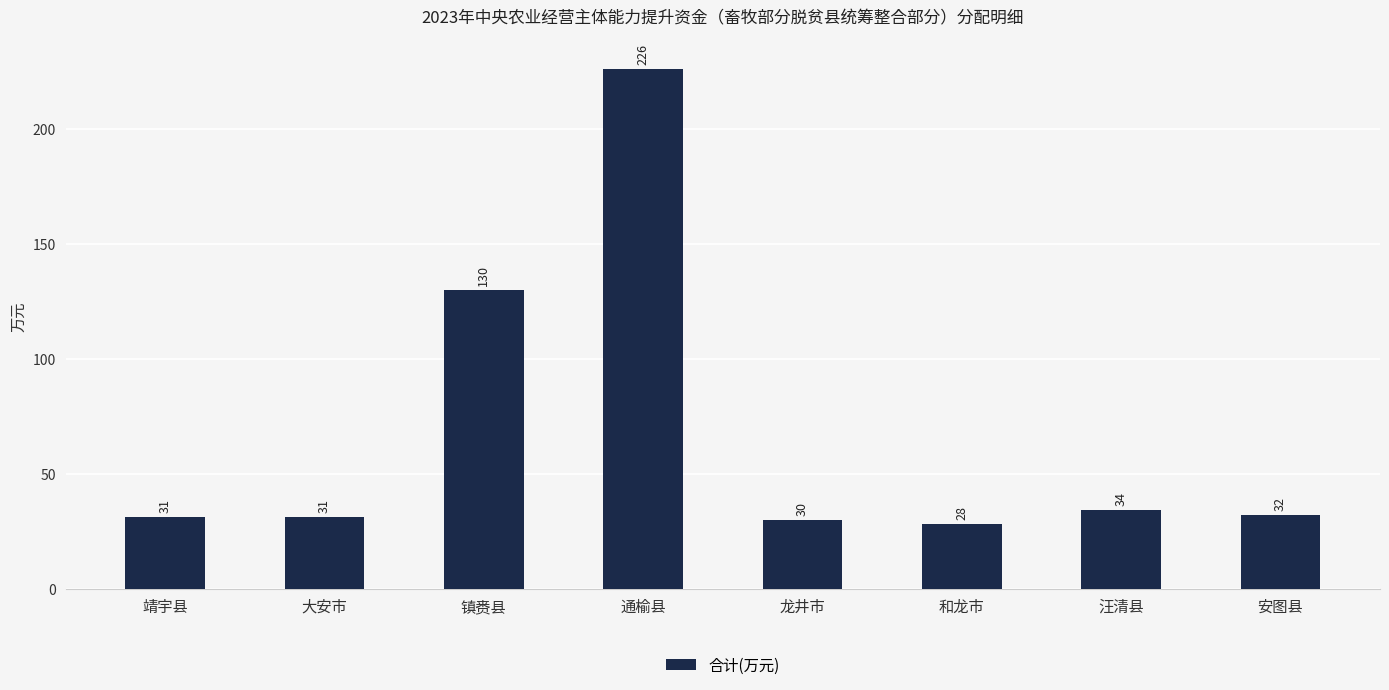

What is the change in value from 龙井市 to 汪清县?

+4